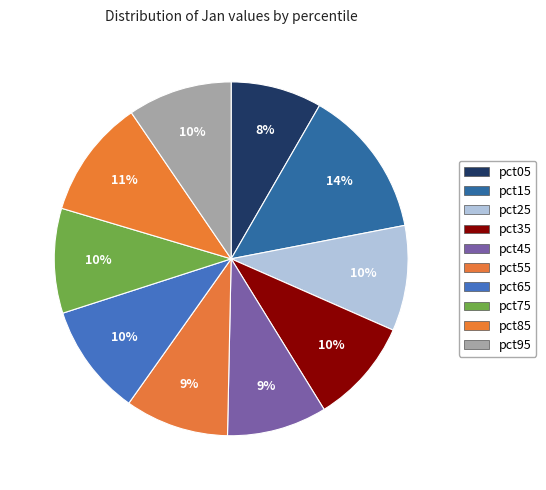

How many segments does this pie chart have?

10